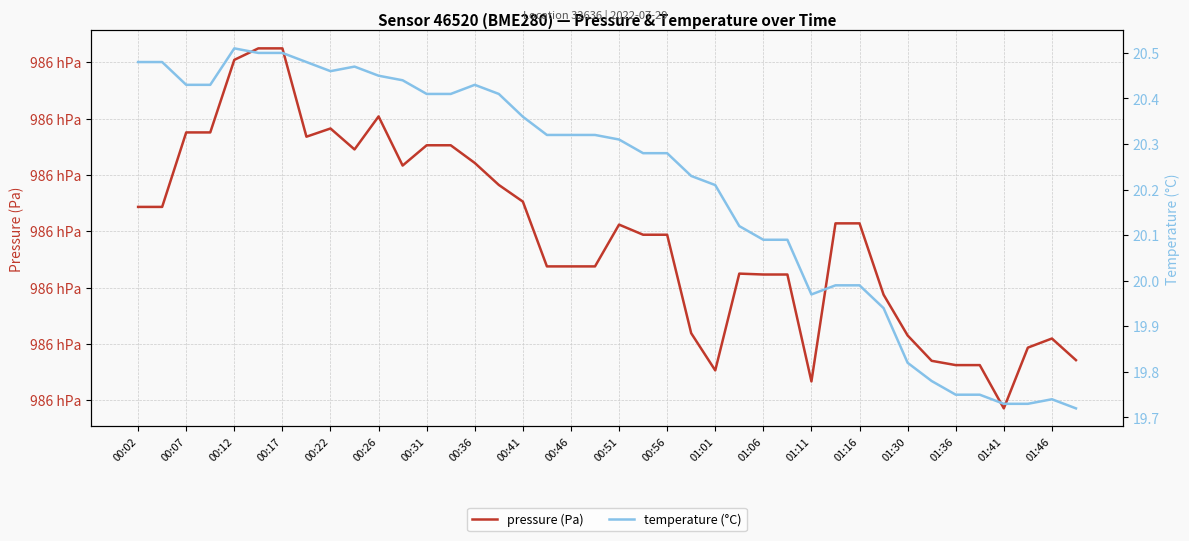

What are all the series names shown in the legend?

pressure (Pa), temperature (°C)